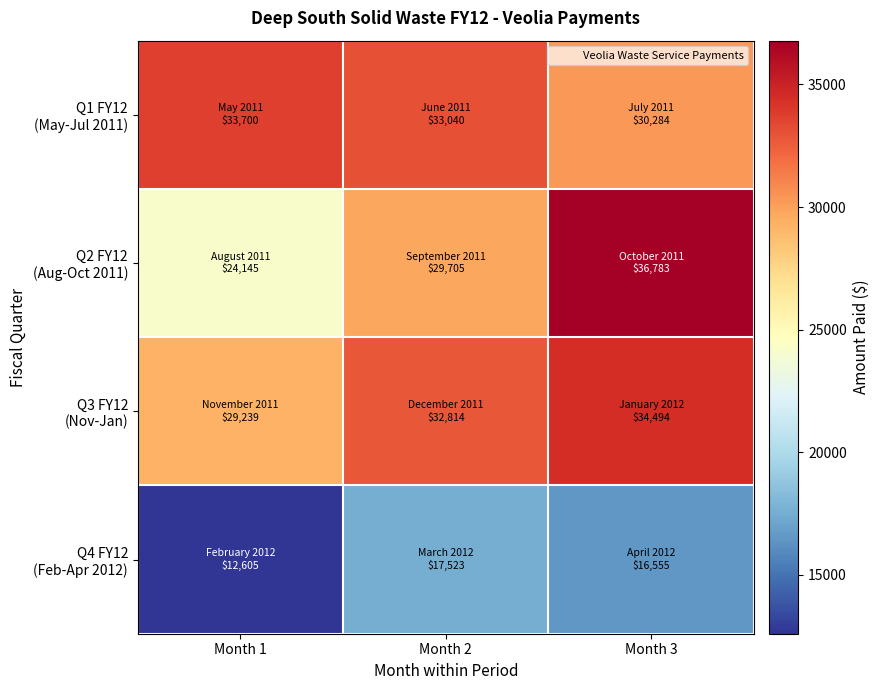

Rank the series by their maximum value, from highest to lowest.

Q2 FY12 (Aug-Oct 2011), Q3 FY12 (Nov-Jan), Q1 FY12 (May-Jul 2011), Q4 FY12 (Feb-Apr 2012)